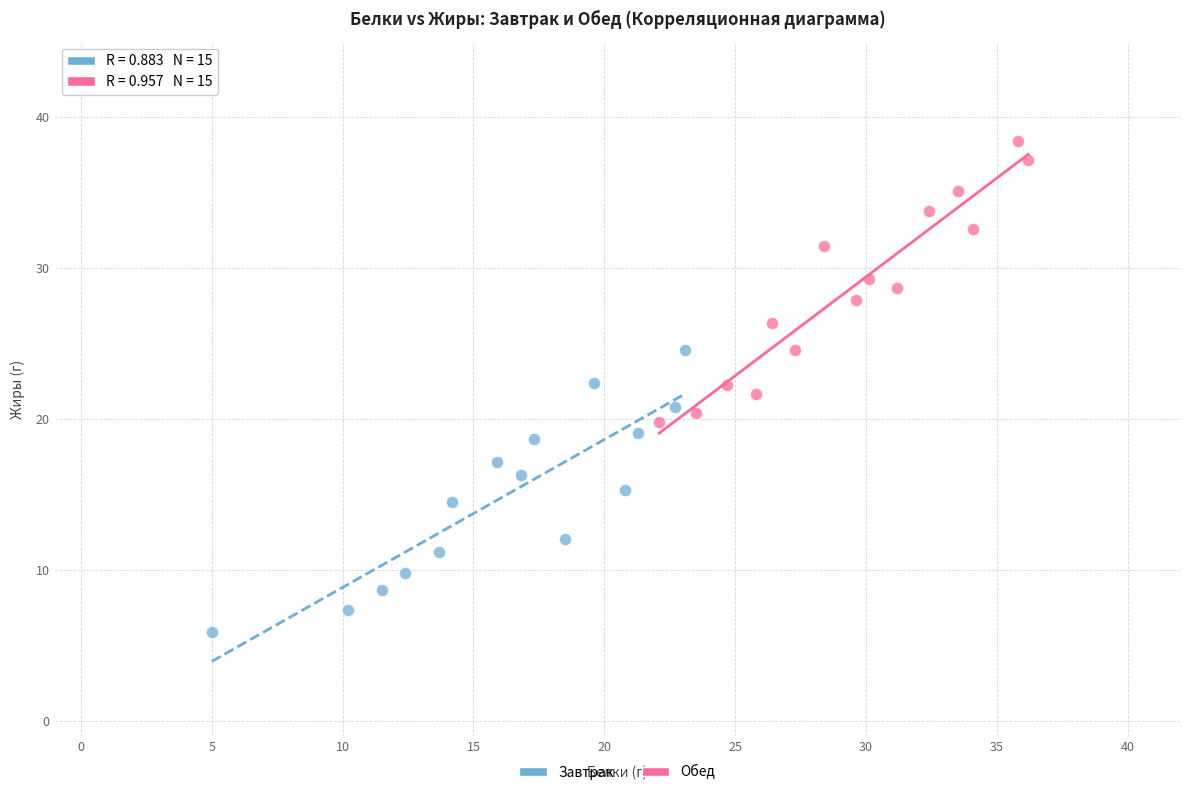

Which series contains the highest Y value?

Обед